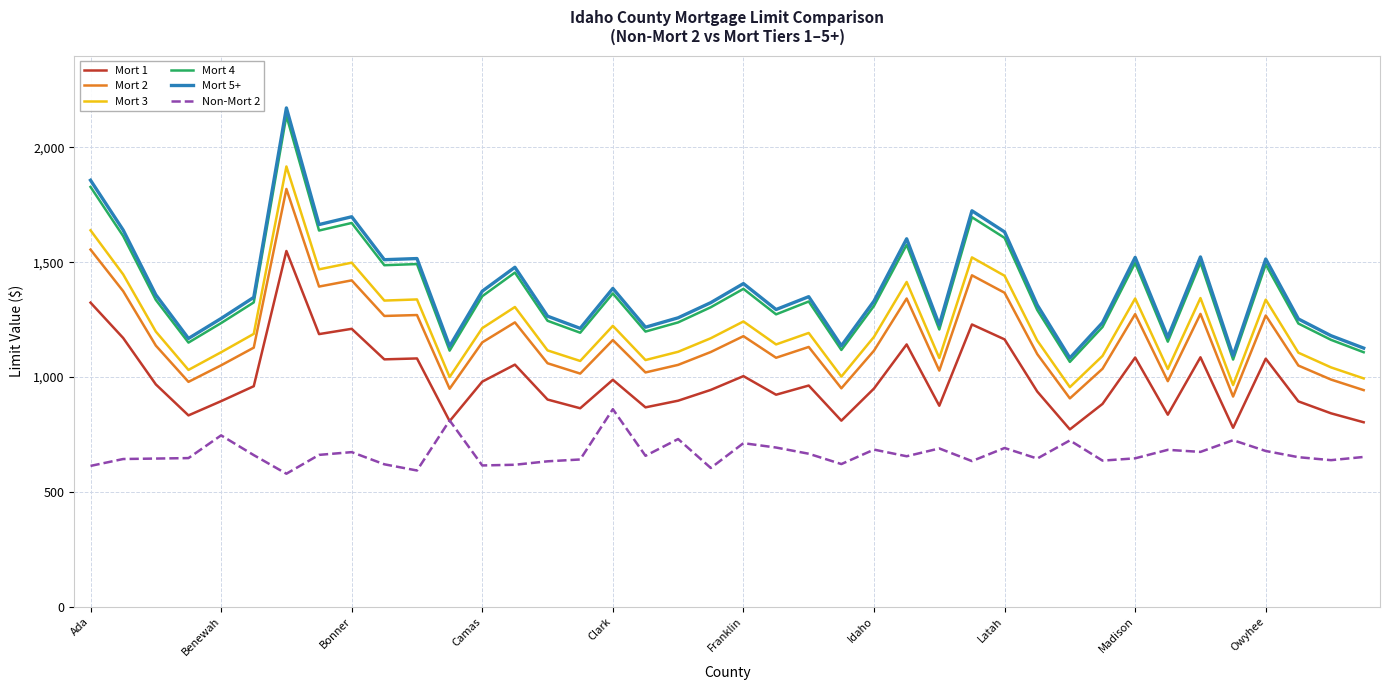

What is the smallest value displayed?

579